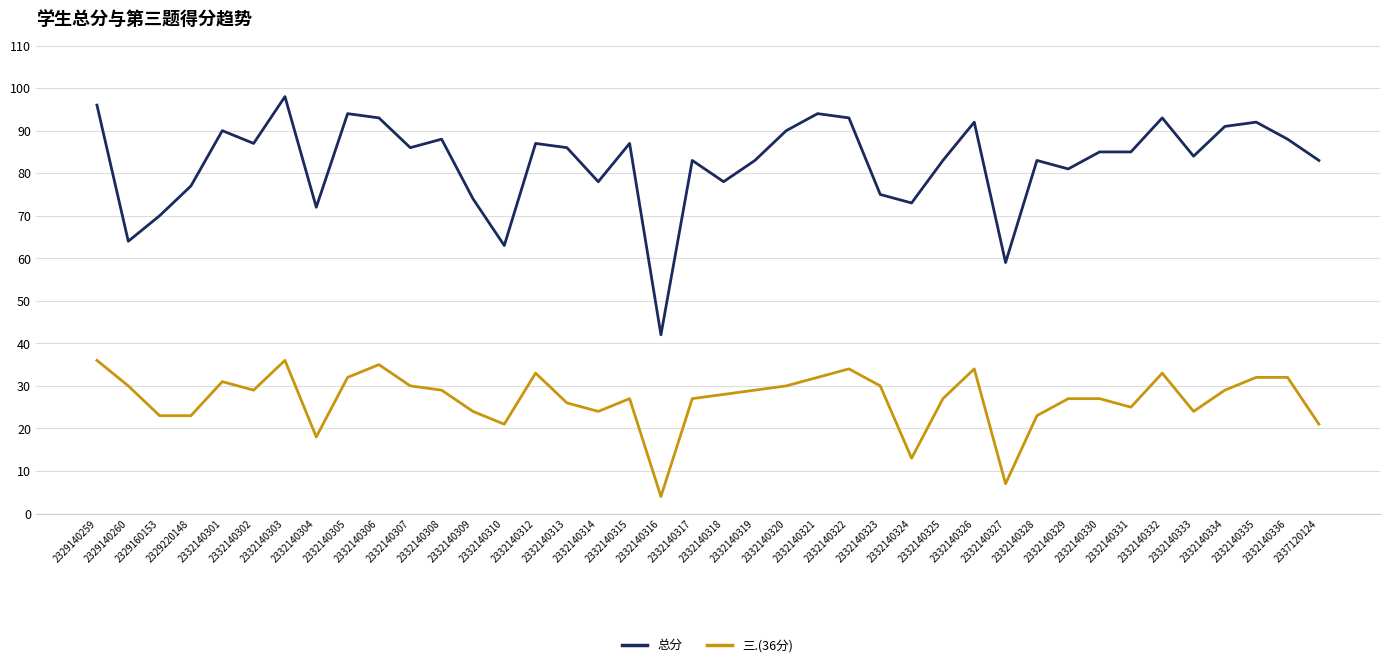

The value of 三.(36分) at 2332140327 is 7. True or false?

True